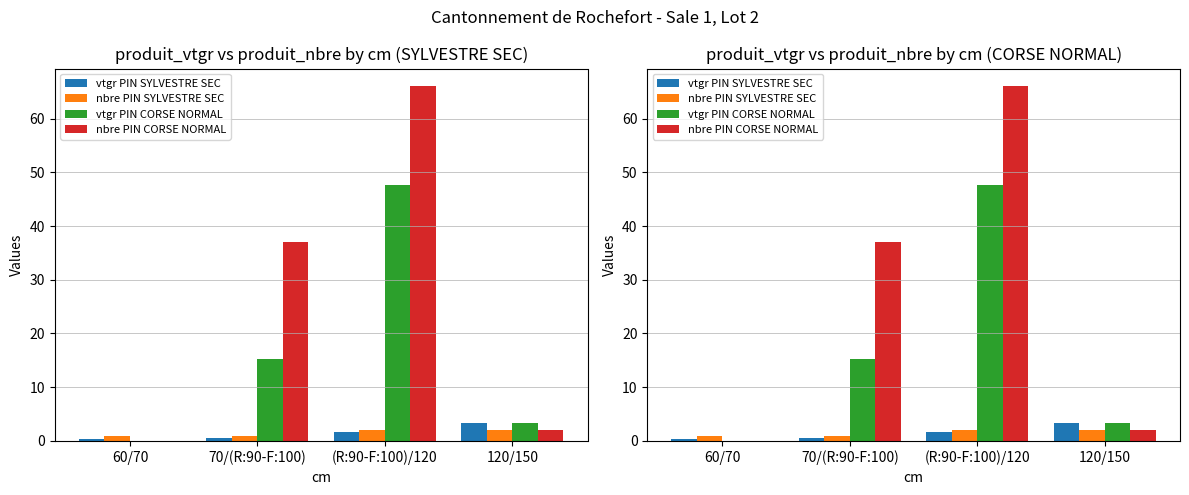

Are the bars grouped side by side (vs. stacked)?

Yes